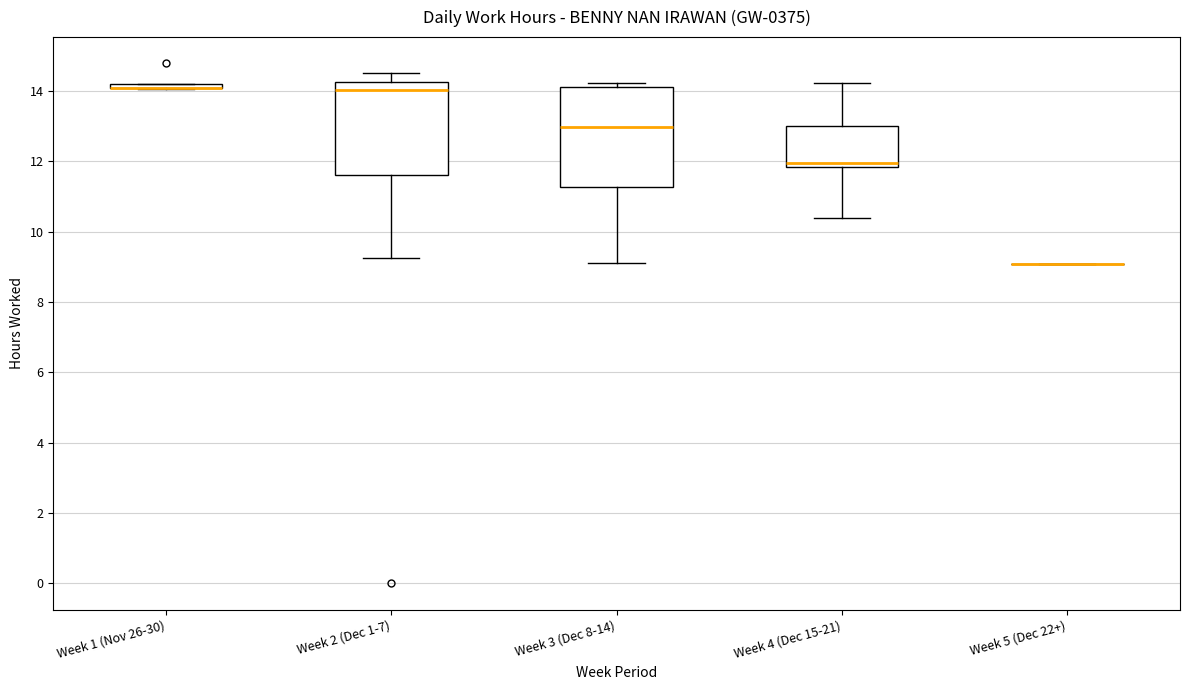

Where is the lower edge of the box for Week 1 (Nov 26-30) on the y-axis? The values are not printed on the chart, so give them approximately, as read against the axis.

14.0